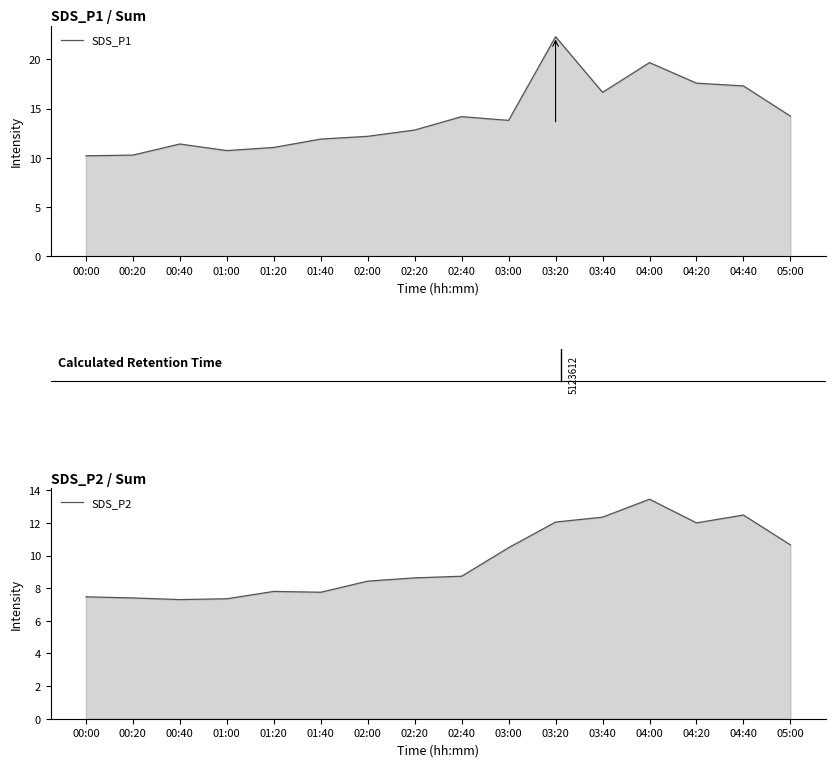

Which series has the largest range (max minus min)?

SDS_P1